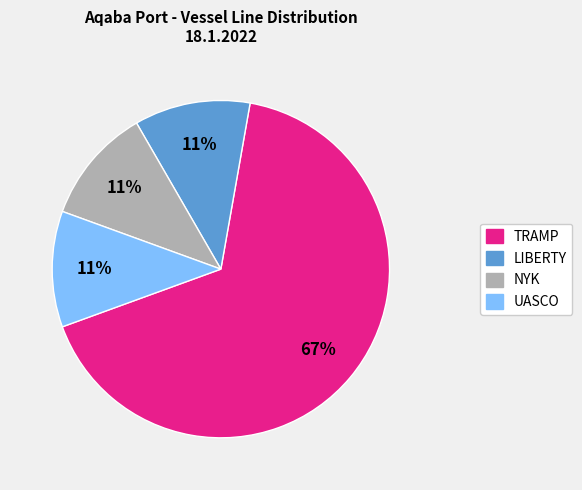

Is there a majority slice in this chart?

Yes